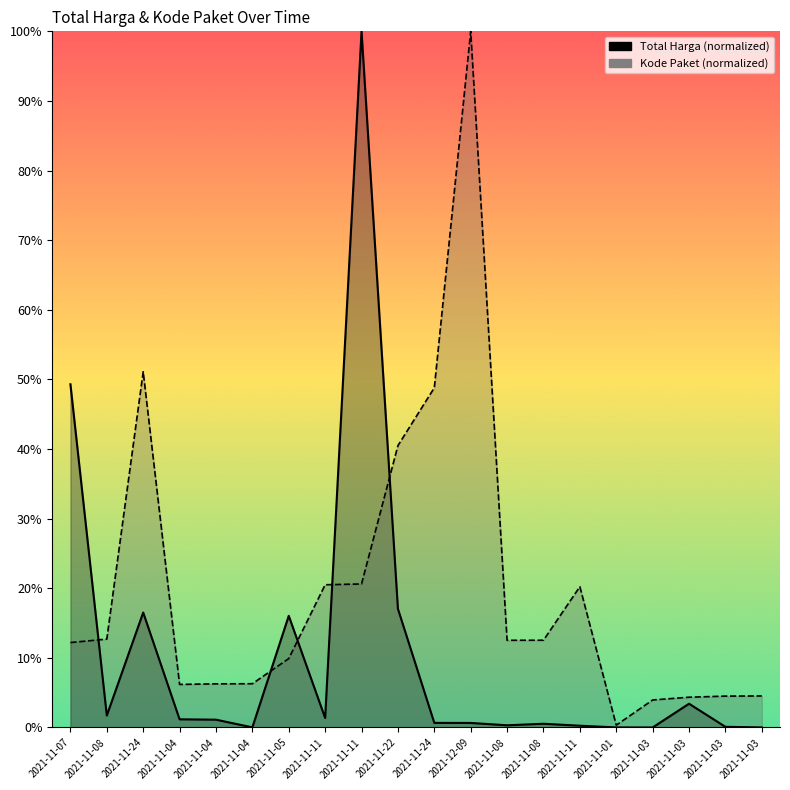

Reading left to right, extract all data points from this chart.

Total Harga: 2021-11-07=49.3	2021-11-08=1.7	2021-11-24=16.5	2021-11-04=1.2	2021-11-04=1.1	2021-11-04=0.0	2021-11-05=16.0	2021-11-11=1.4	2021-11-11=100.0	2021-11-22=17.0	2021-11-24=0.7	2021-12-09=0.7	2021-11-08=0.3	2021-11-08=0.5	2021-11-11=0.3	2021-11-01=0.0	2021-11-03=0.0	2021-11-03=3.4	2021-11-03=0.1	2021-11-03=0.0
Kode Paket: 2021-11-07=12.2	2021-11-08=12.7	2021-11-24=51.1	2021-11-04=6.2	2021-11-04=6.3	2021-11-04=6.3	2021-11-05=9.9	2021-11-11=20.5	2021-11-11=20.6	2021-11-22=40.5	2021-11-24=48.8	2021-12-09=100.0	2021-11-08=12.5	2021-11-08=12.5	2021-11-11=20.2	2021-11-01=0.3	2021-11-03=4.0	2021-11-03=4.3	2021-11-03=4.5	2021-11-03=4.5